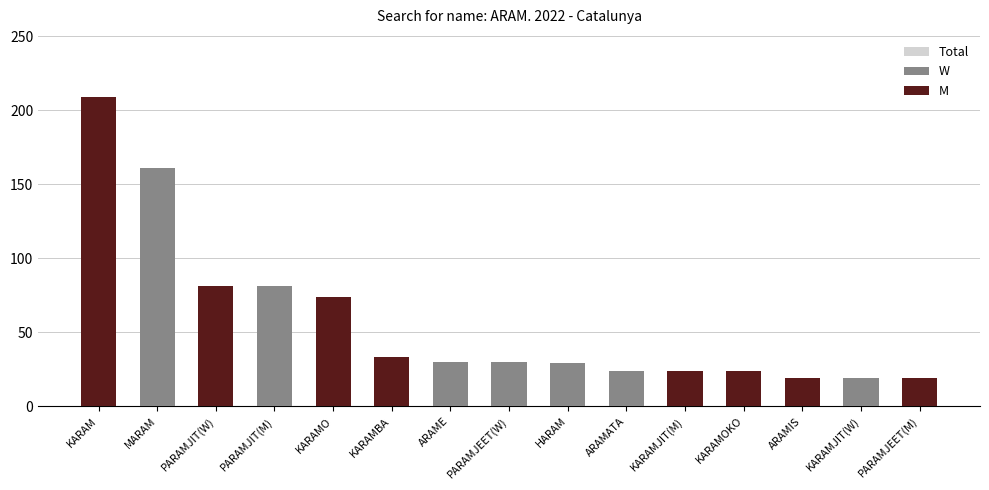

Which series changed the most between MARAM and KARAMJIT(W)?

Total